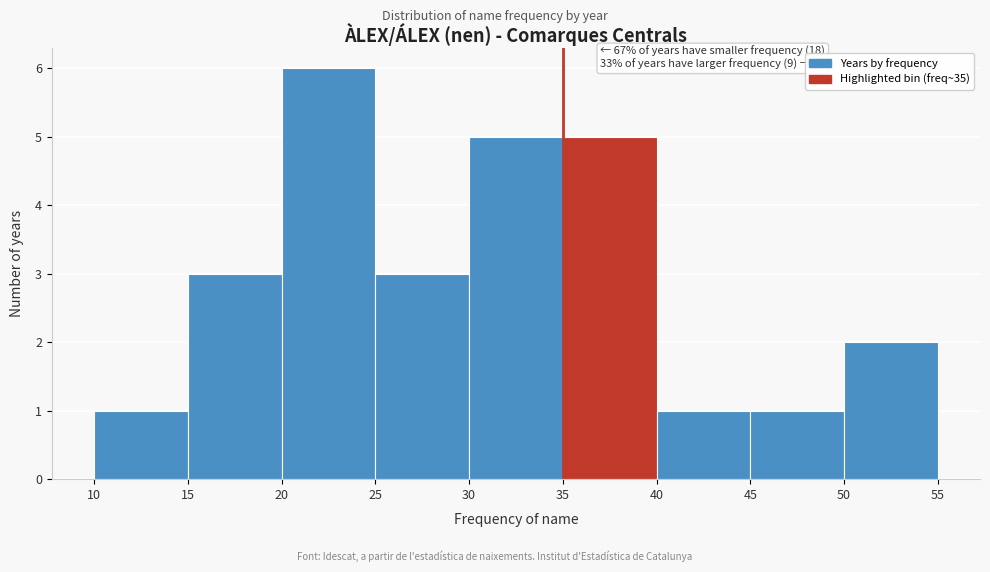

Which range on the x-axis has the tallest bar?

20 to 25